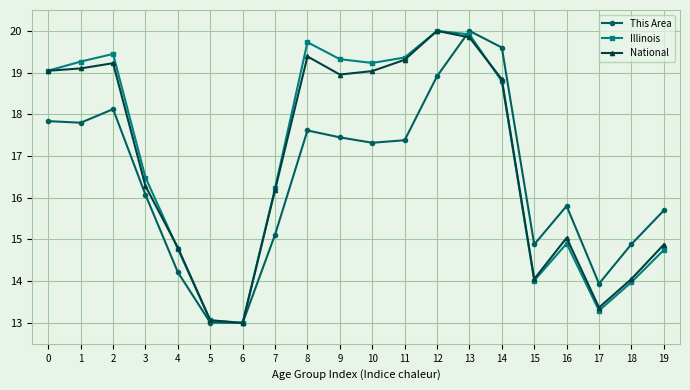

Is it true that National equals 23.8 at 19?

False